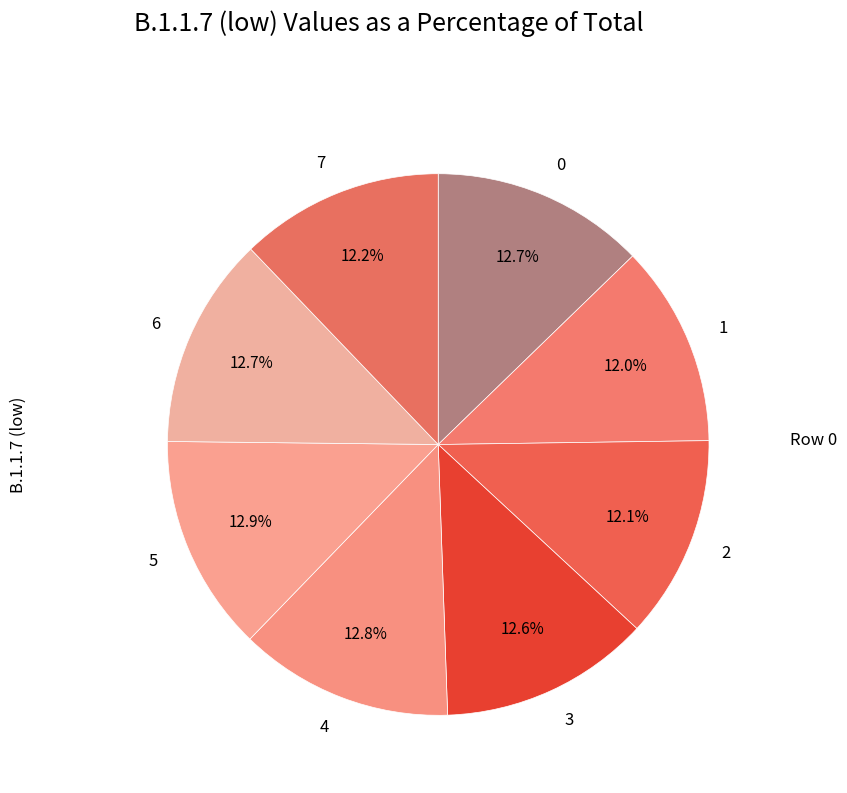

How many slices are in this pie chart?

8